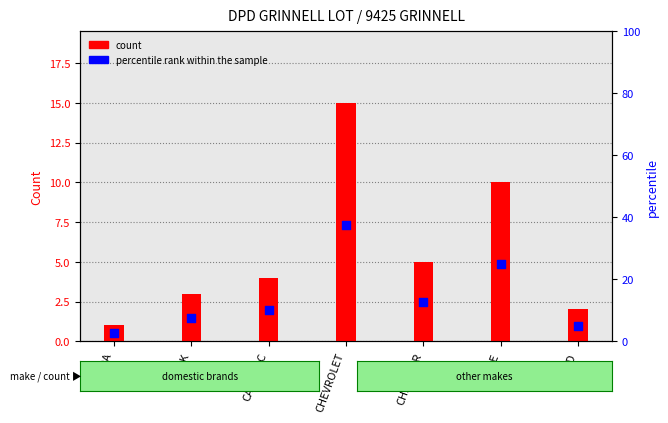

Which series reaches the maximum Y coordinate?

percentile rank within the sample